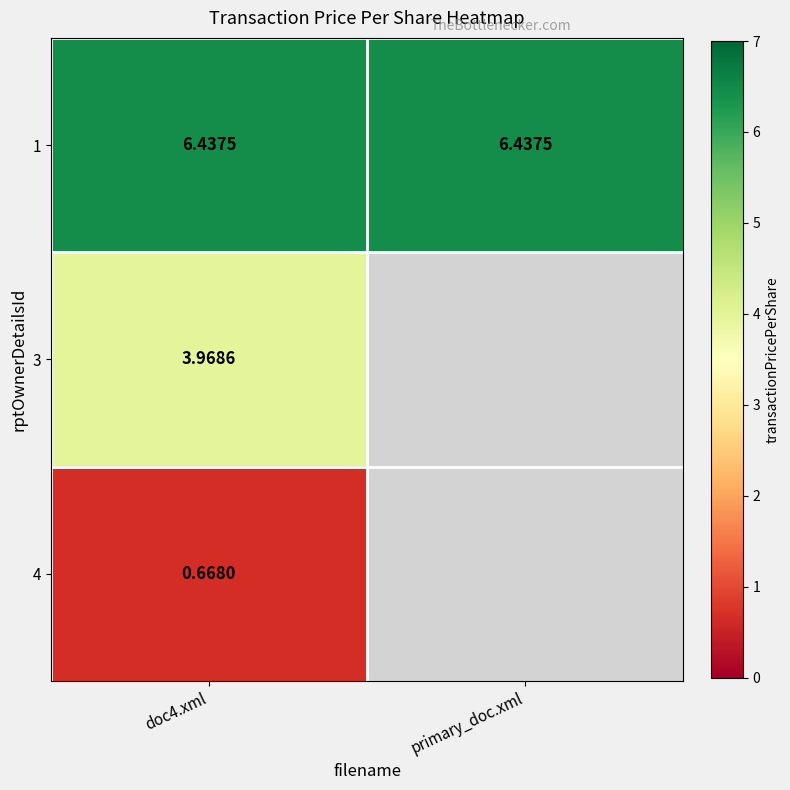

At which category does the chart reach its minimum across all series?

doc4.xml